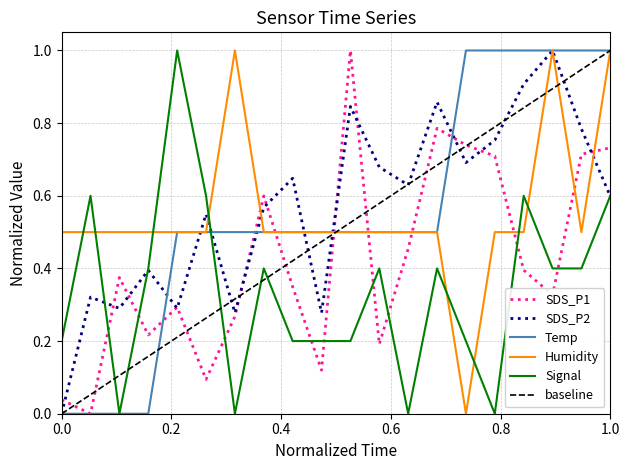

What is the maximum value for Temp?

1.0